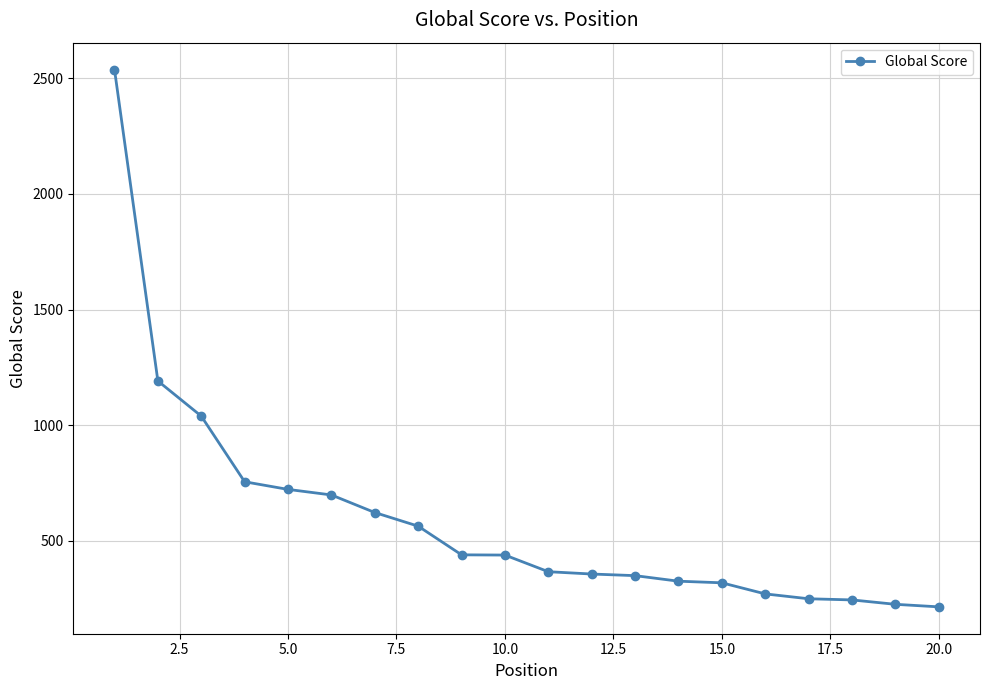

What is the greatest value displayed?

2538